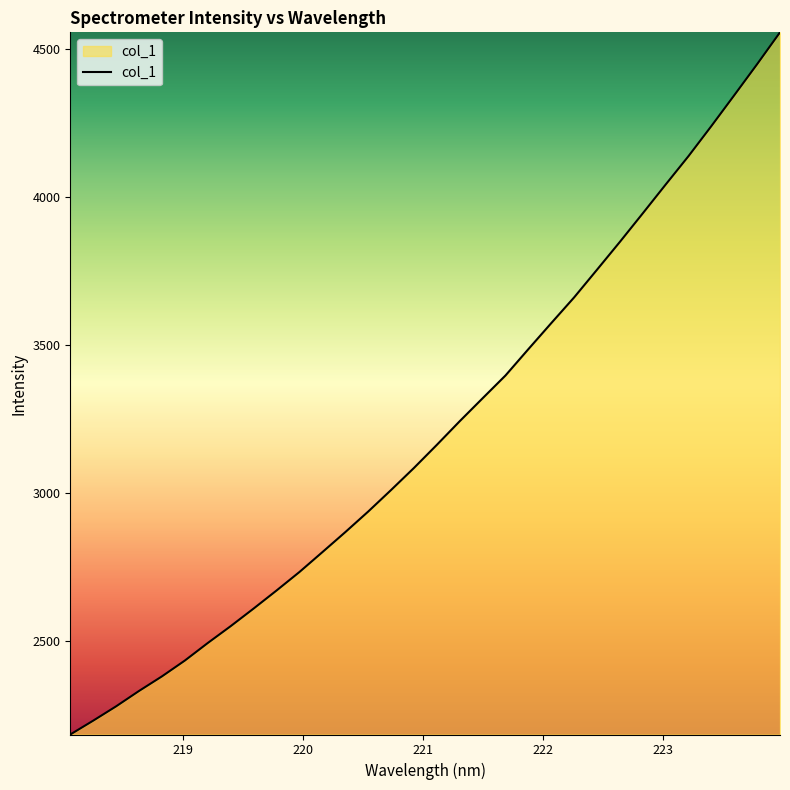

What is the maximum value shown in the chart?

4557.7